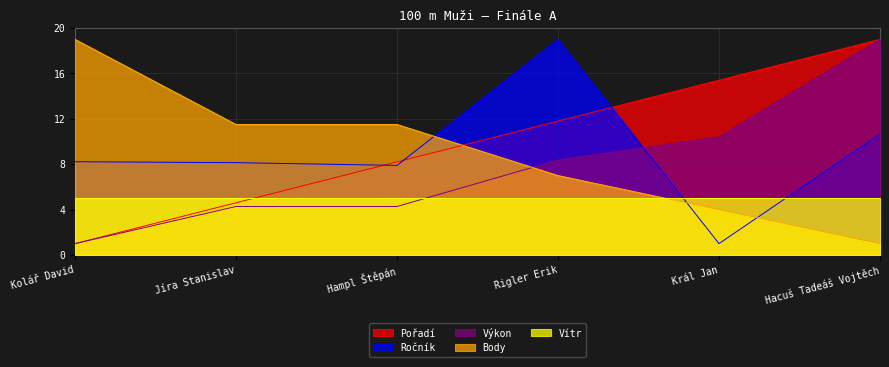

In Ročník, how many points are higher than both neighbors (excluding endpoints)?

1